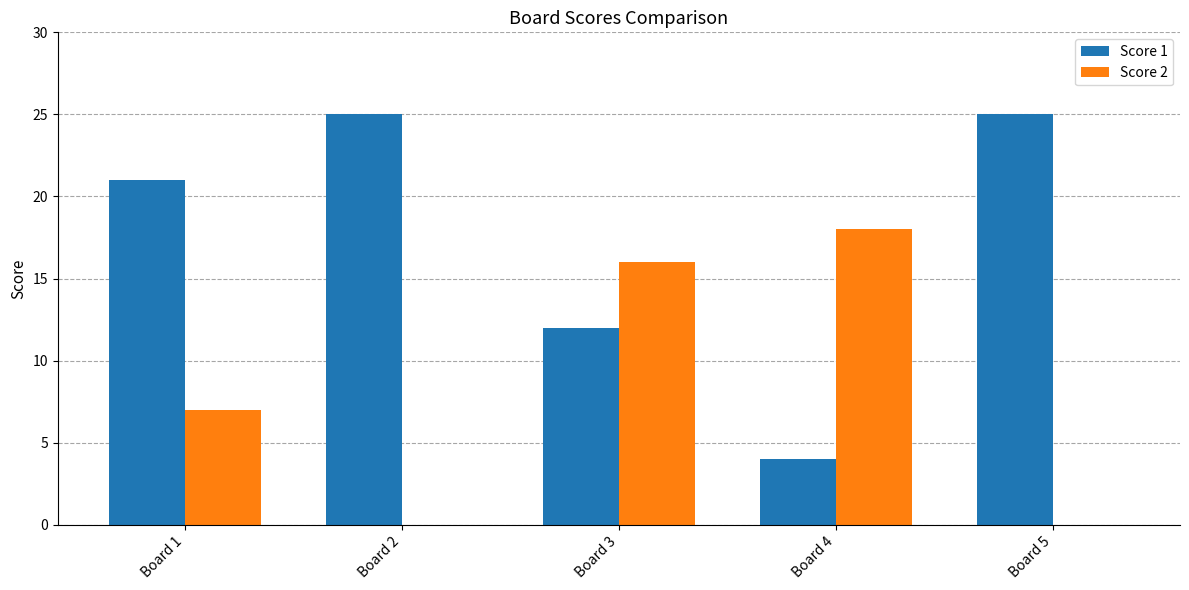

Which series has the largest total across all categories?

Score 1